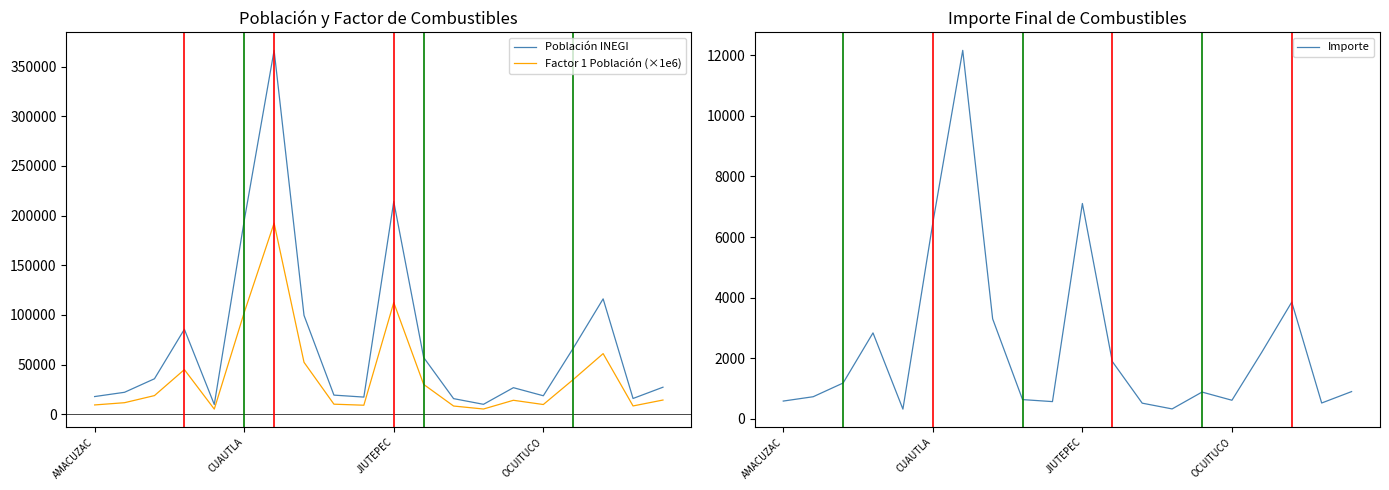

Does the chart have visible grid lines?

No